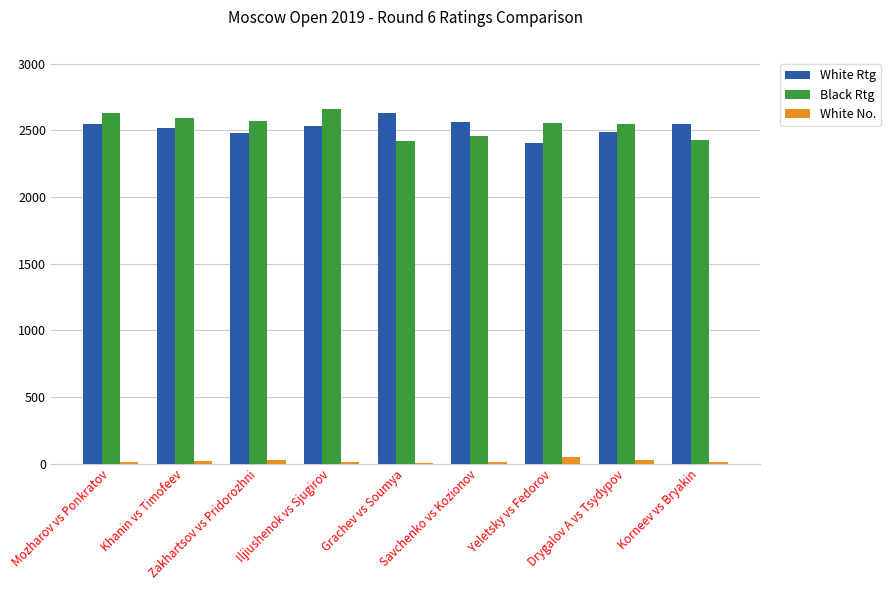

Does the chart contain stacked bars?

No